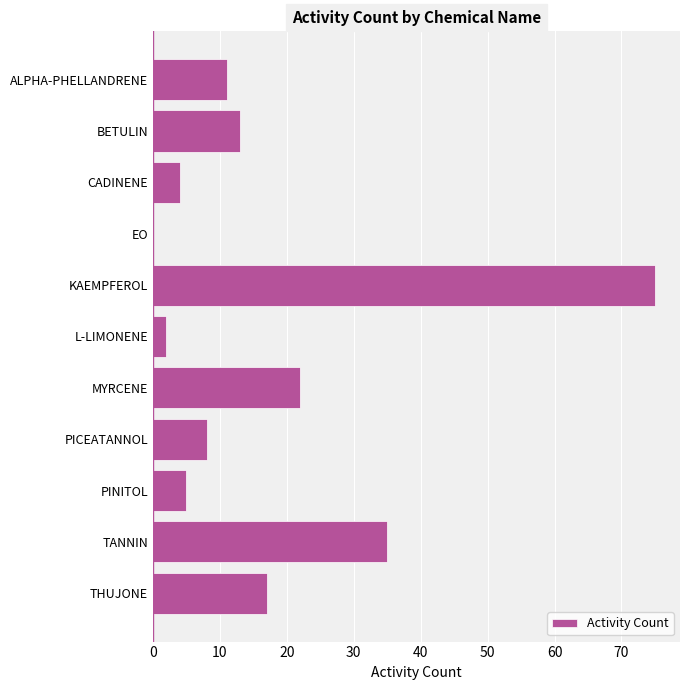

Is it true that the value at KAEMPFEROL is 37?

False